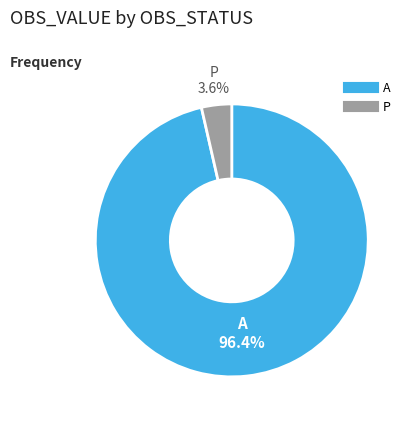

Does any single category account for the majority?

Yes